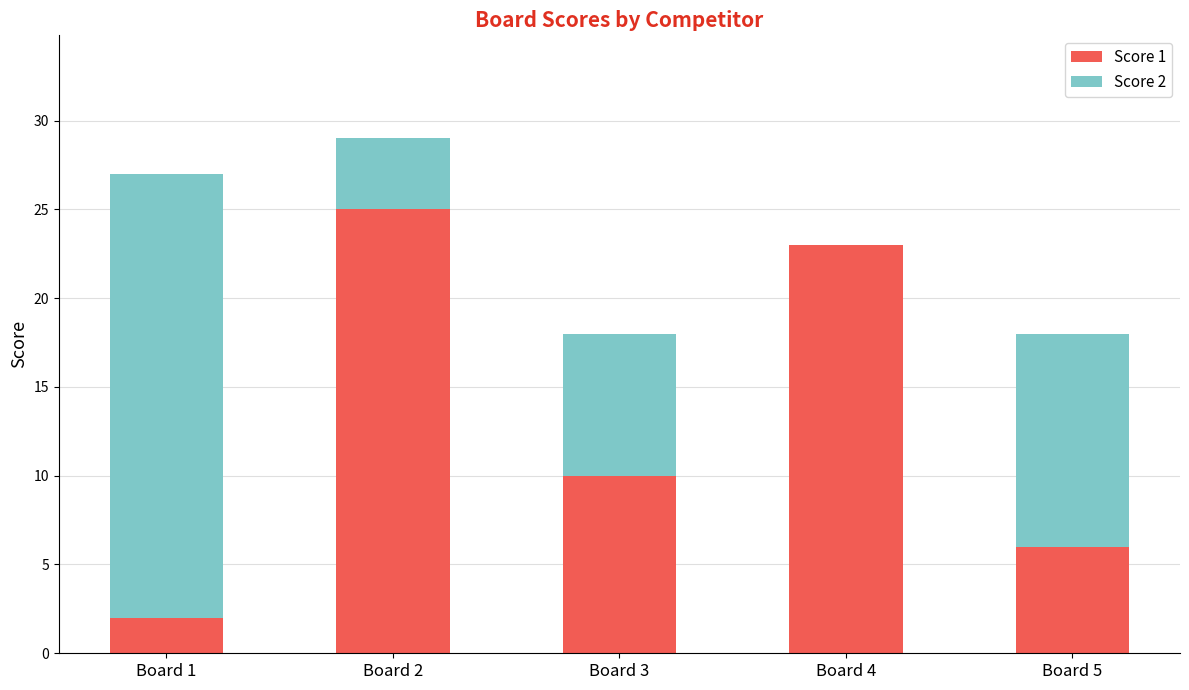

Which category has the highest value in the Score 1 series?

Board 2